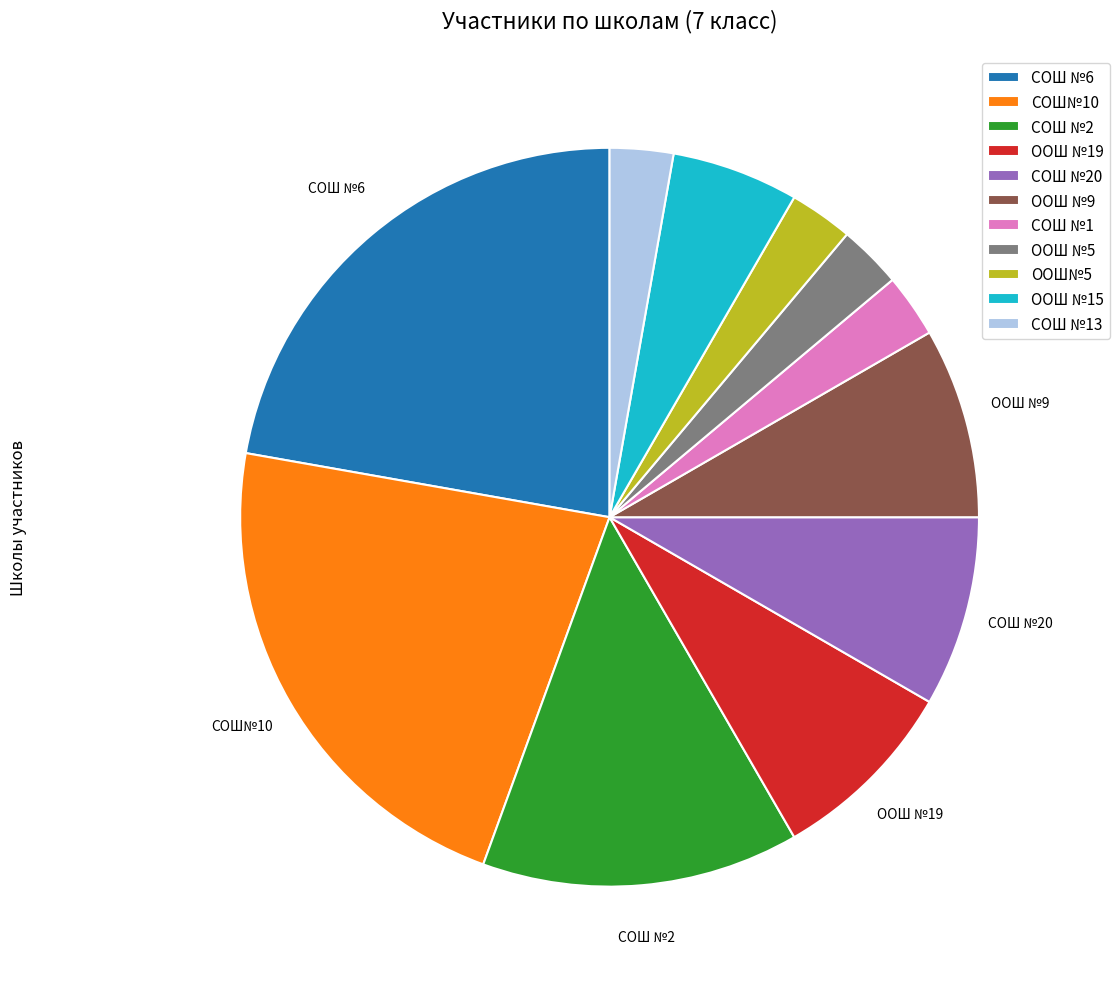

Is there a majority slice in this chart?

No